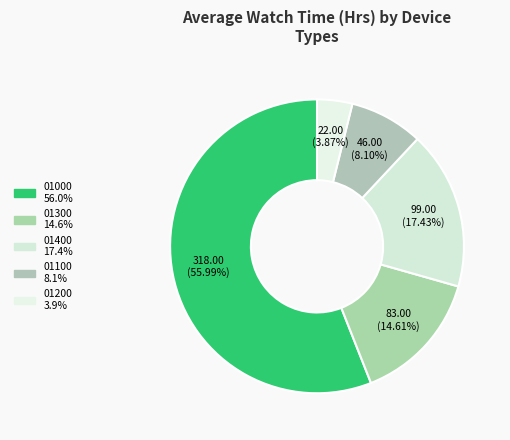

Rank the categories by value from highest to lowest.

01000, 01400, 01300, 01100, 01200